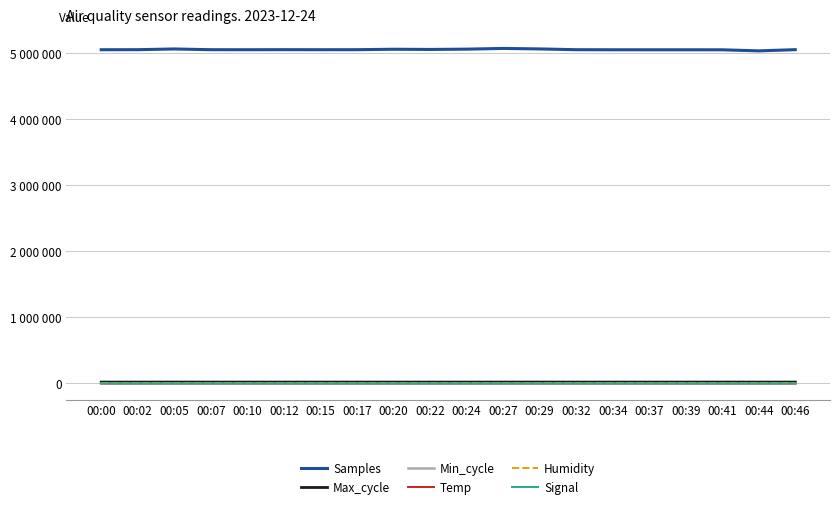

What is the difference between the maximum and second lowest values in the Temp series?

6.3